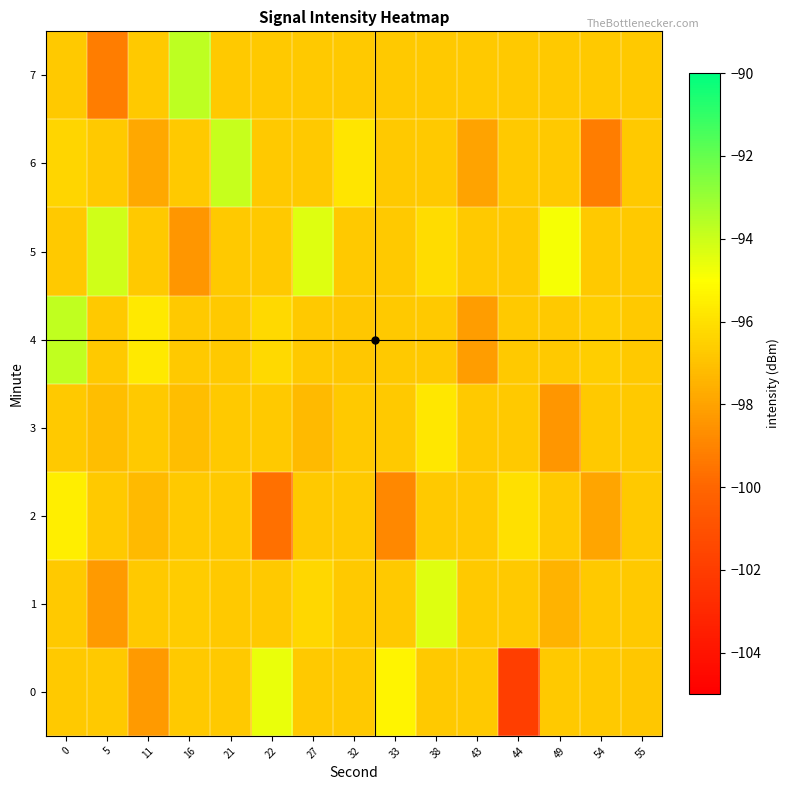

Which series changed the most between 22 and 44?

row_0